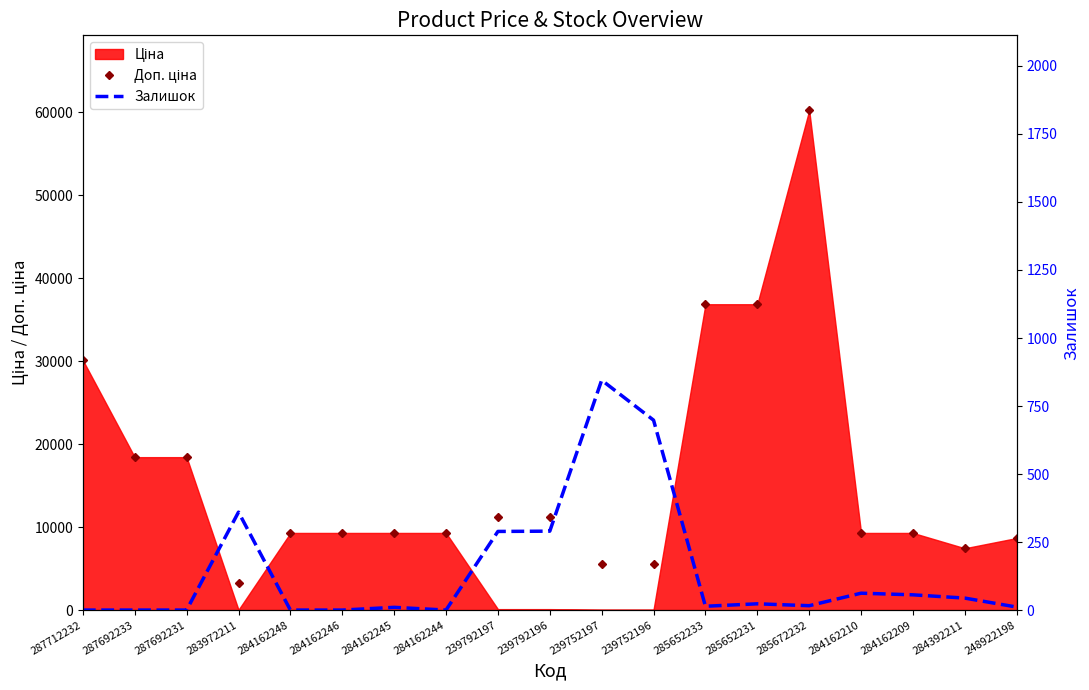

What is the sum of all Залишок values?

2718.0